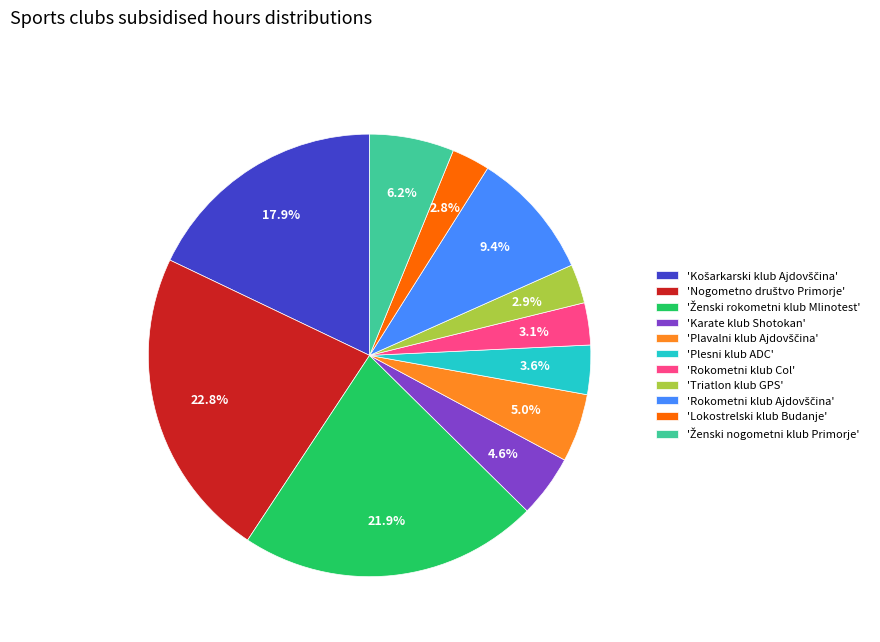

What percentage is NOT represented by 'Plesni klub ADC'?

96.4%